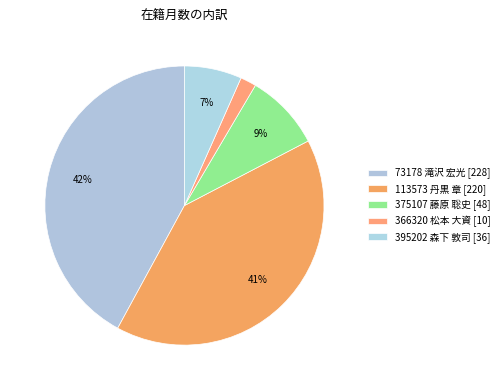

How many slices are in this pie chart?

5